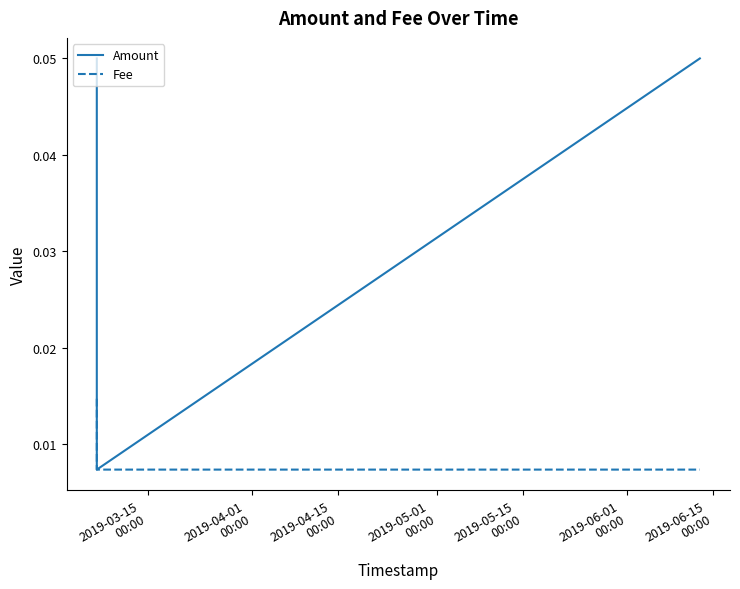

Rank the series by their maximum value, from lowest to highest.

Fee, Amount